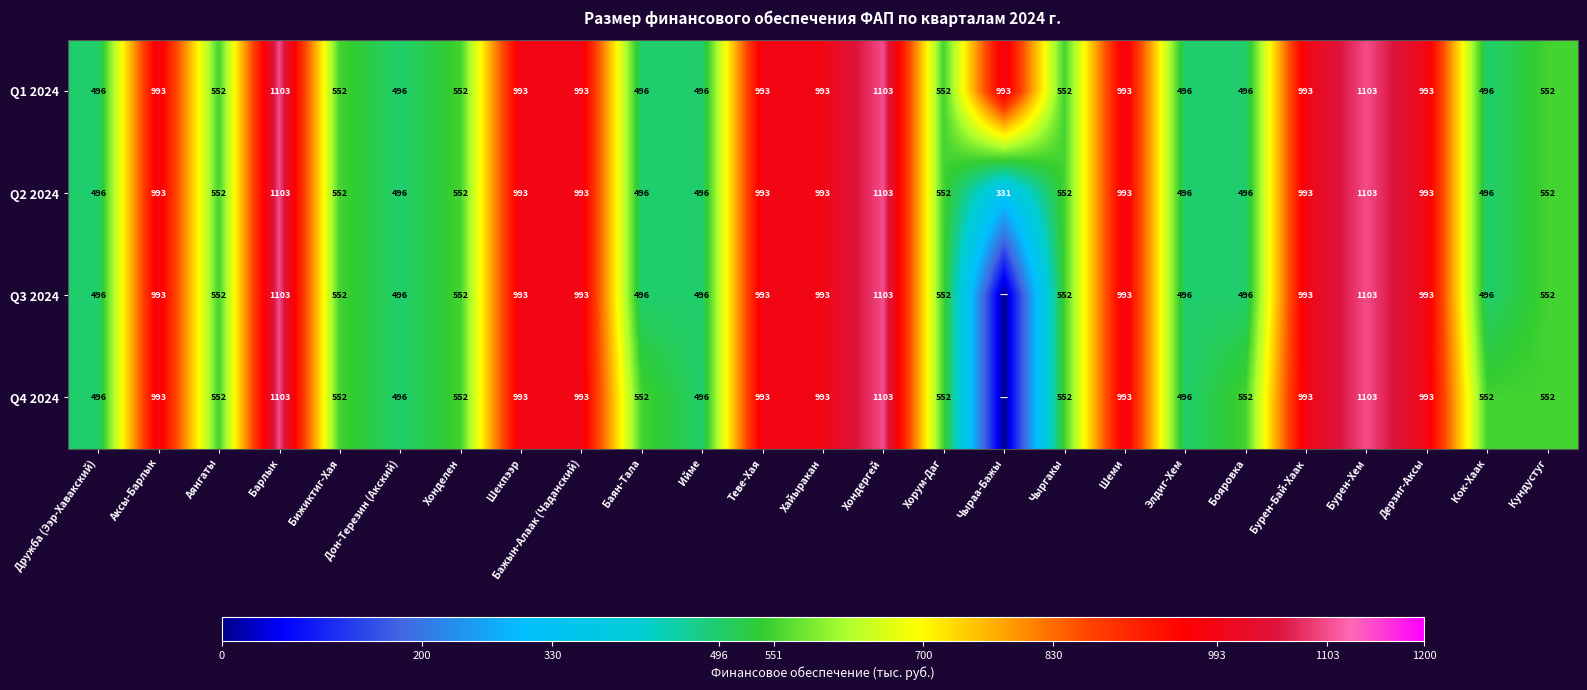

Where does the Q2 2024 series first go above 552?

Аксы-Барлык